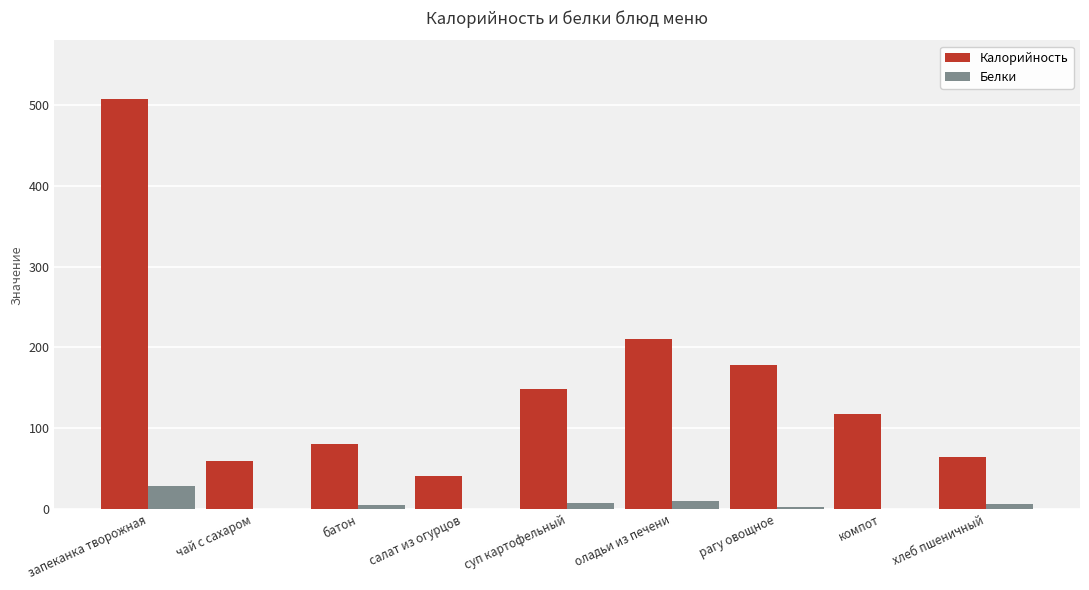

The Белки series shows 28.9 at запеканка творожная. True or false?

True